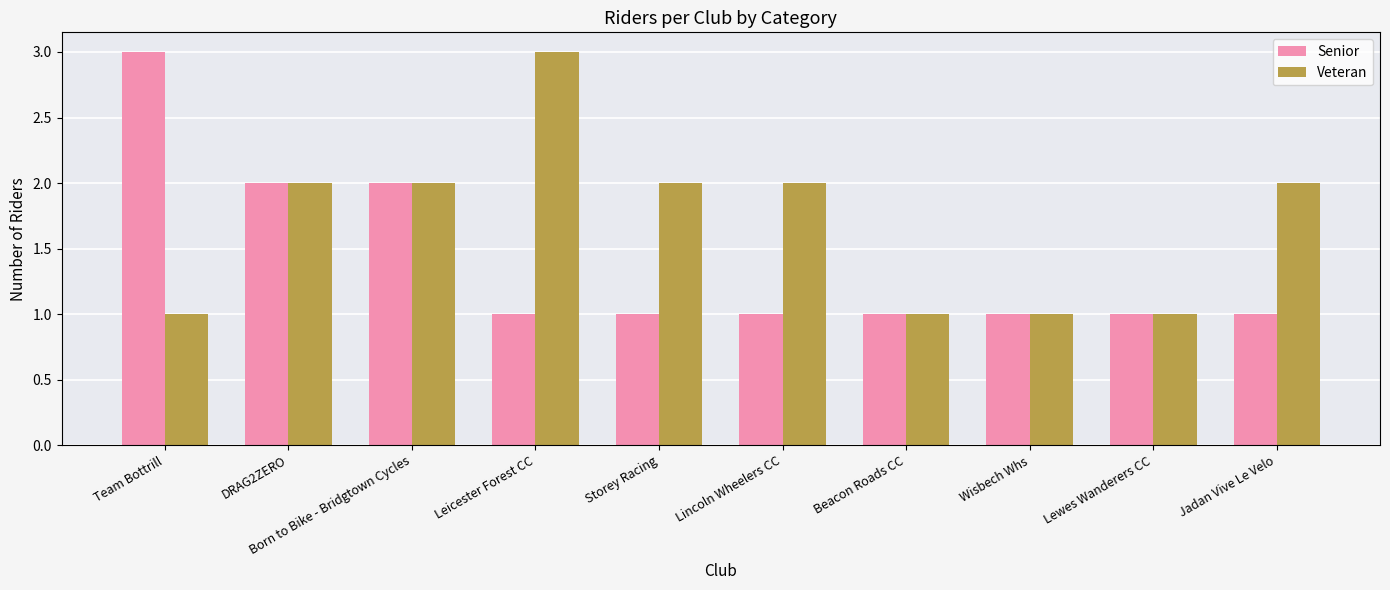

What is the total value across all series at Jadan Vive Le Velo?

3